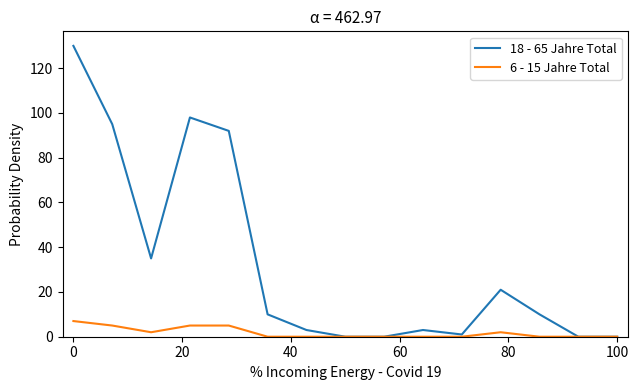

Which series has the widest spread of values?

18 - 65 Jahre Total